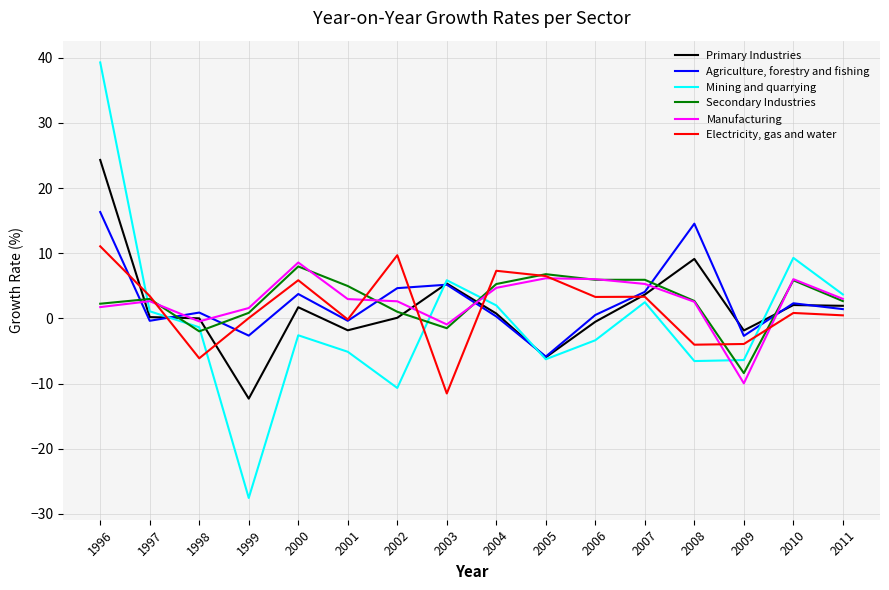

What is the total value across all series at 2000?

25.3